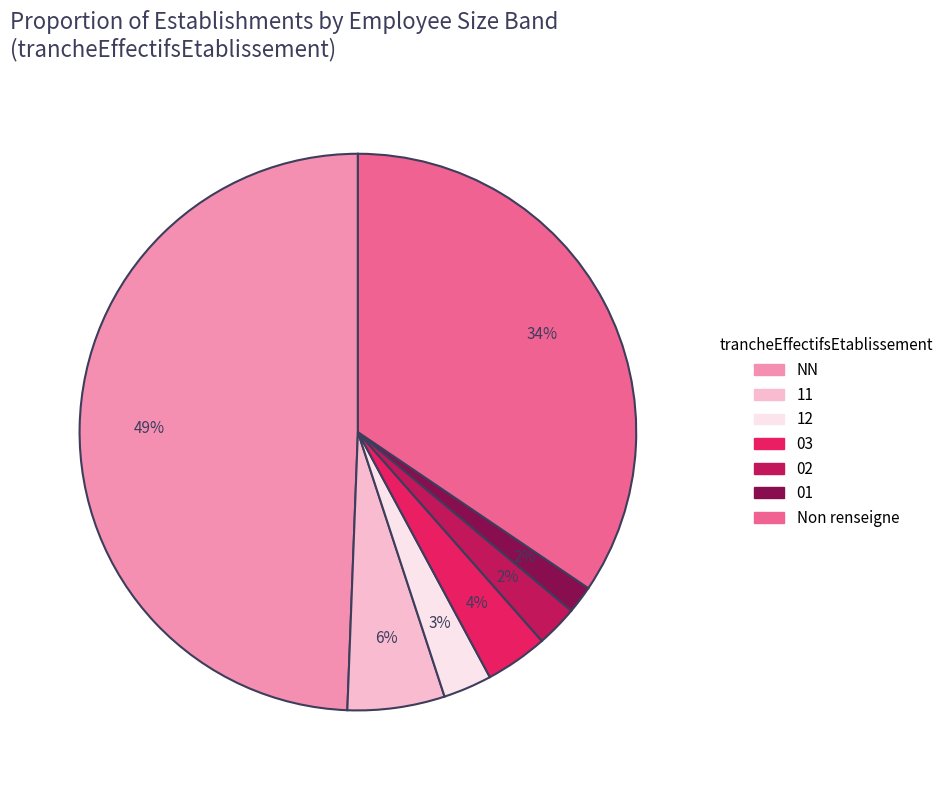

How many segments does this pie chart have?

7